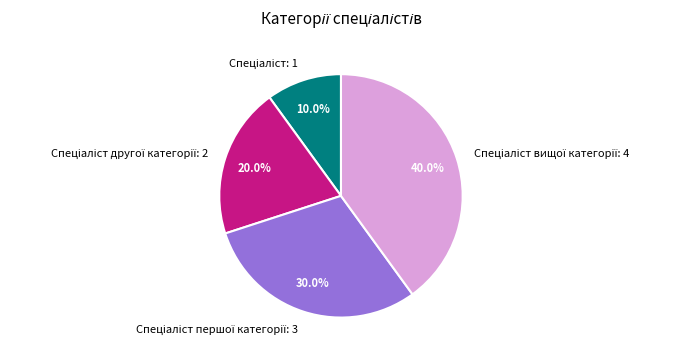

Does any single category account for the majority?

No